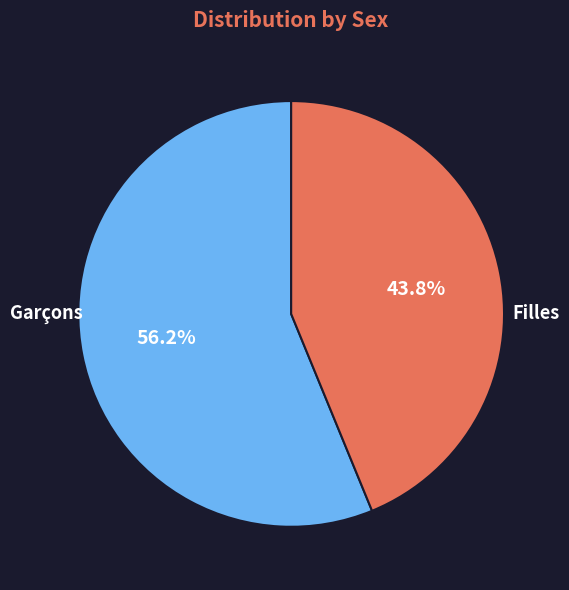

Which has a higher value, Garçons or Filles?

Garçons